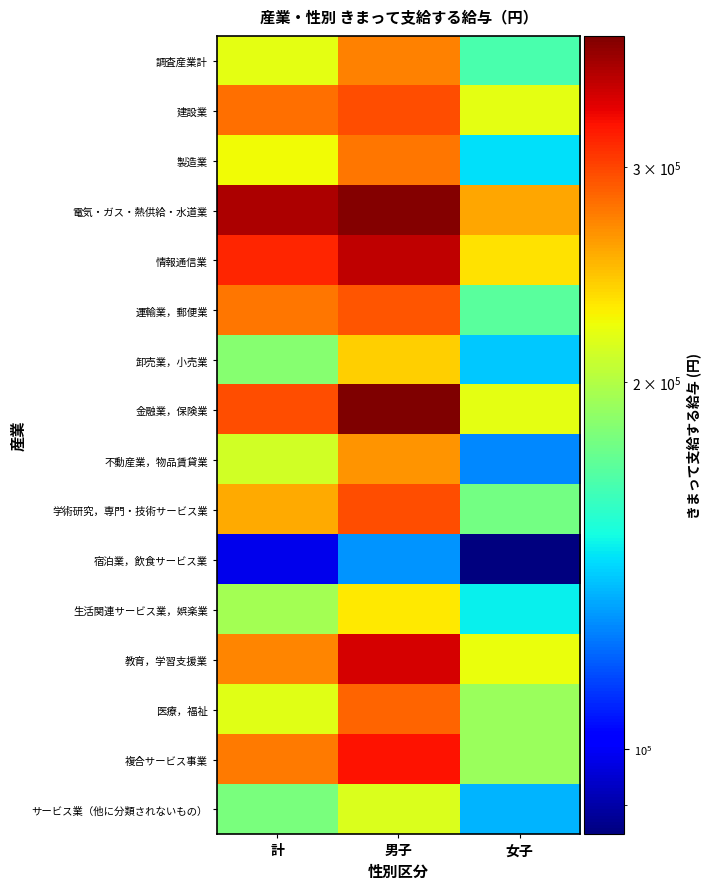

List the series in order of their peak value, lowest first.

宿泊業，飲食サービス業, サービス業（他に分類されないもの）, 生活関連サービス業，娯楽業, 卸売業，小売業, 不動産業，物品賃貸業, 調査産業計, 製造業, 医療，福祉, 運輸業，郵便業, 建設業, 学術研究，専門・技術サービス業, 複合サービス事業, 教育，学習支援業, 情報通信業, 電気・ガス・熱供給・水道業, 金融業，保険業